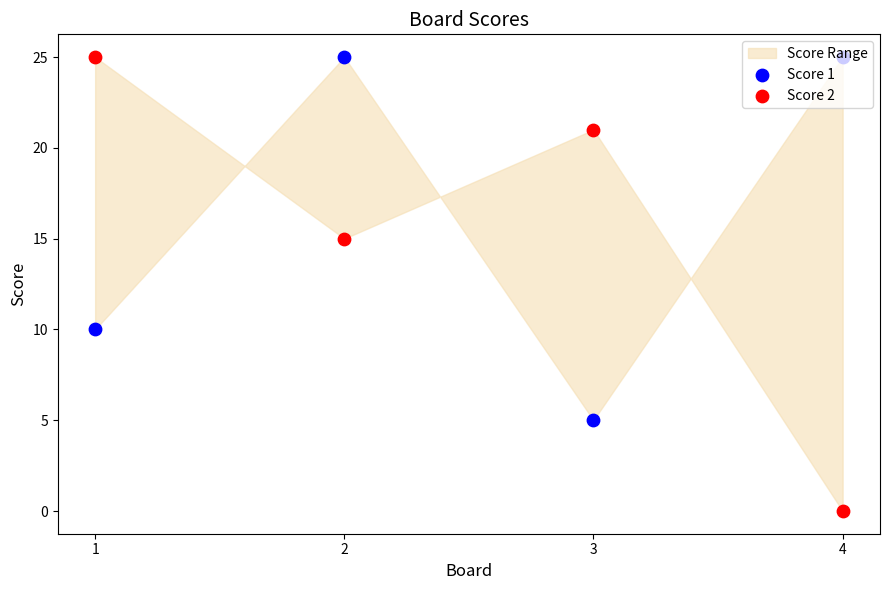

Is the value of Score 1 at 1 greater than the value of Score 2 at 4?

Yes